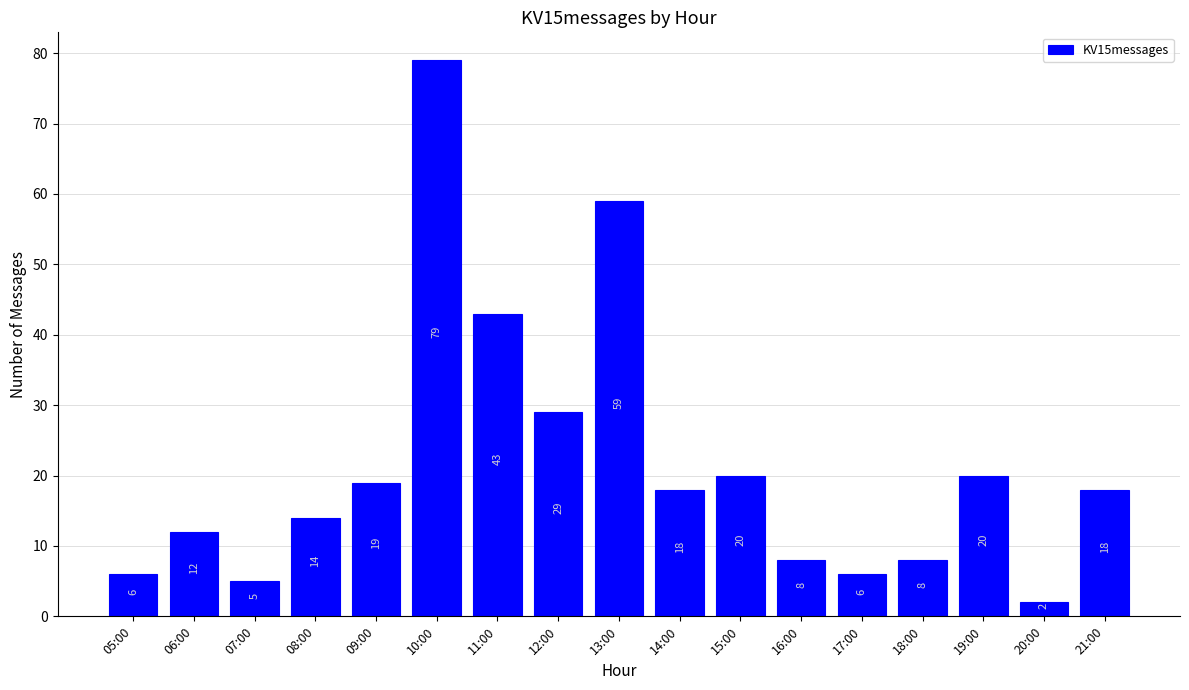

How many bars are there in total?

17